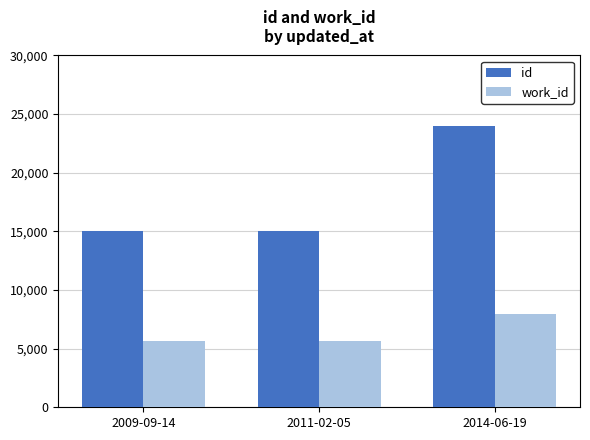

What position from the right is 2011-02-05?

2